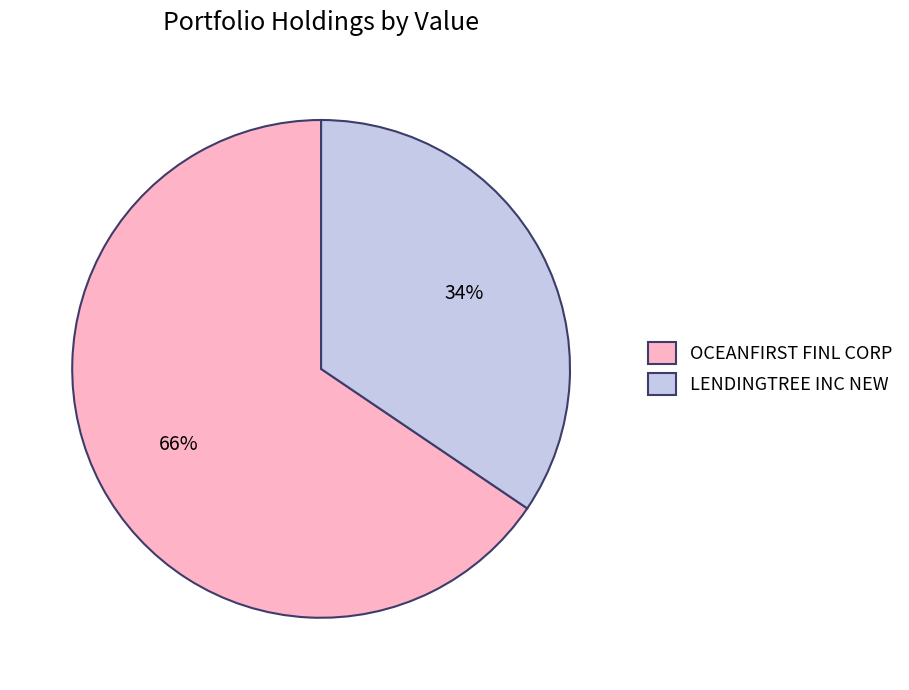

Which category accounts for the majority?

OCEANFIRST FINL CORP